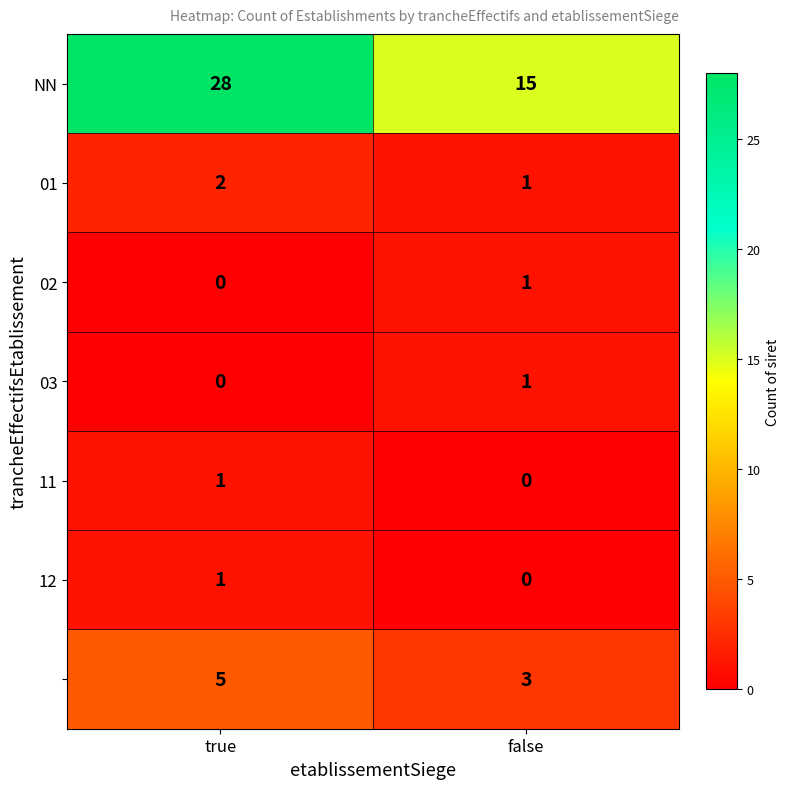

Which label corresponds to the largest value in the chart?

true